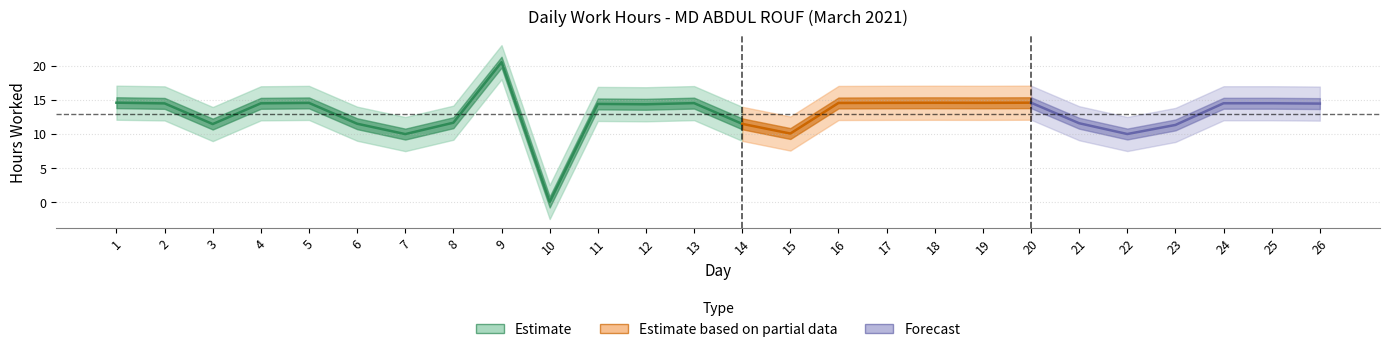

Rank the categories by value from lowest to highest.

10, 7, 22, 15, 23, 3, 14, 6, 21, 8, 12, 11, 26, 2, 4, 24, 25, 13, 16, 5, 17, 19, 18, 1, 20, 9